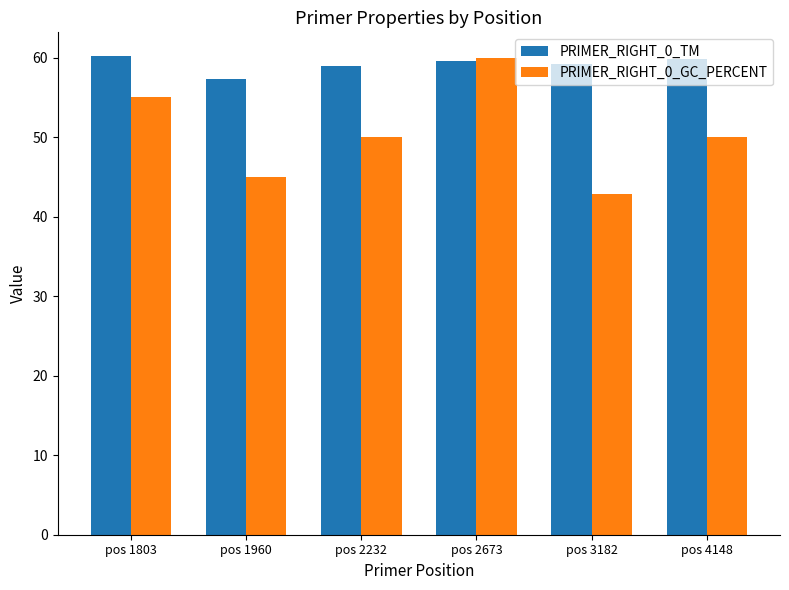

How many groups of bars are there?

6